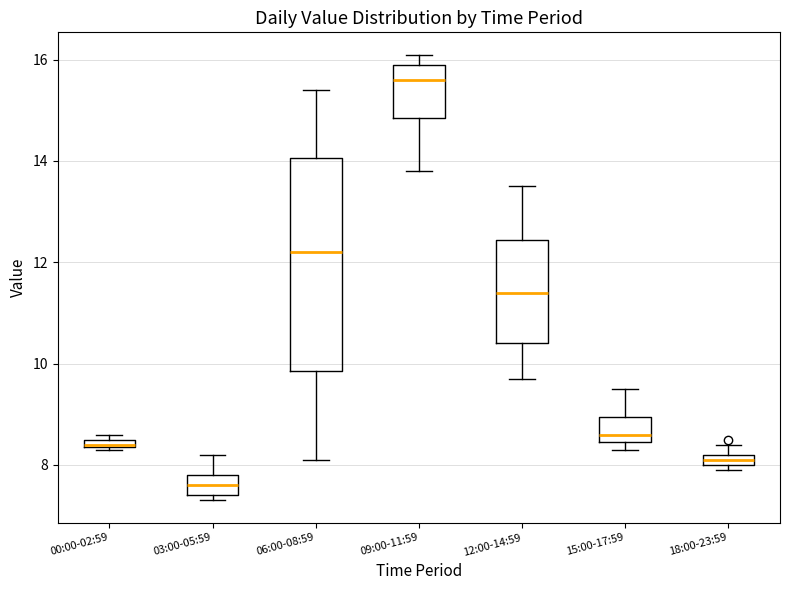

Which box is the tallest, from its lower edge to its upper edge?

06:00-08:59